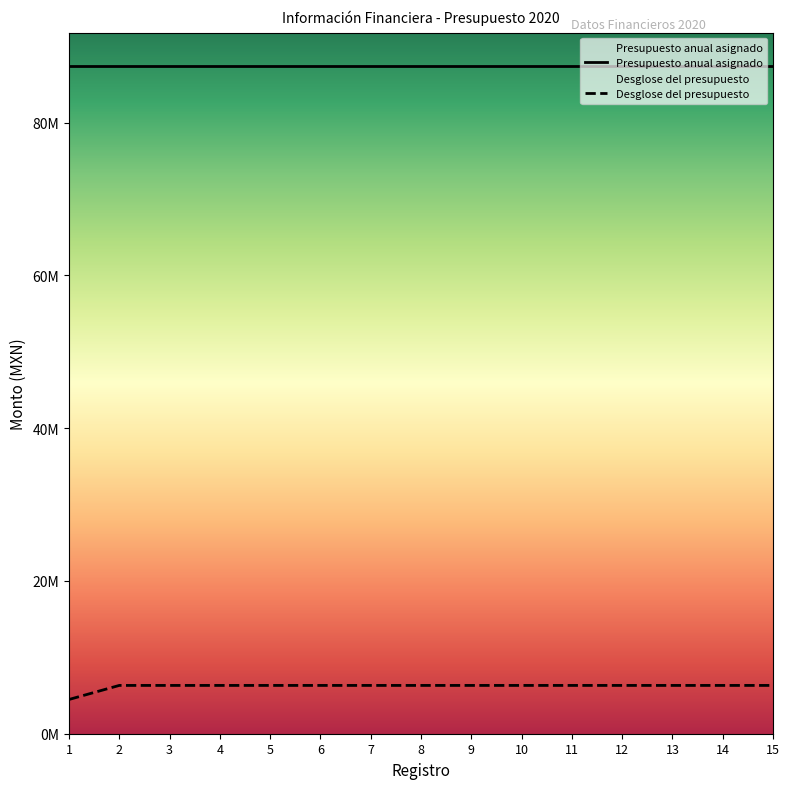

What is the value of the Presupuesto anual asignado point at the 9th from the left?

87407031.2